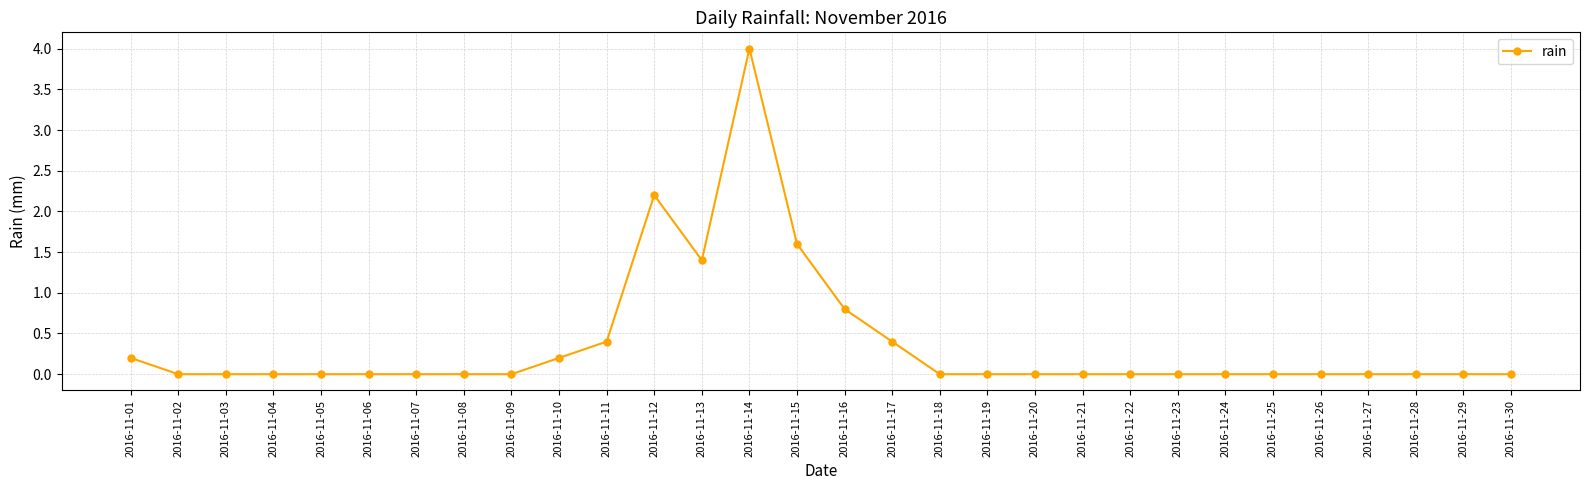

What is the maximum value shown in the chart?

4.0